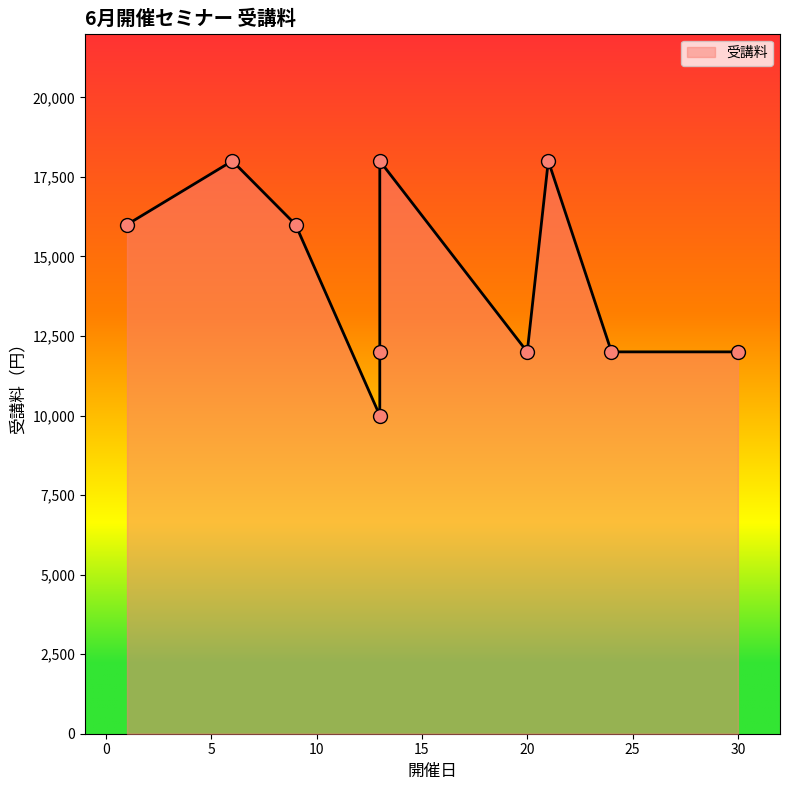

What is the change in value from 6 to 30?

-6000